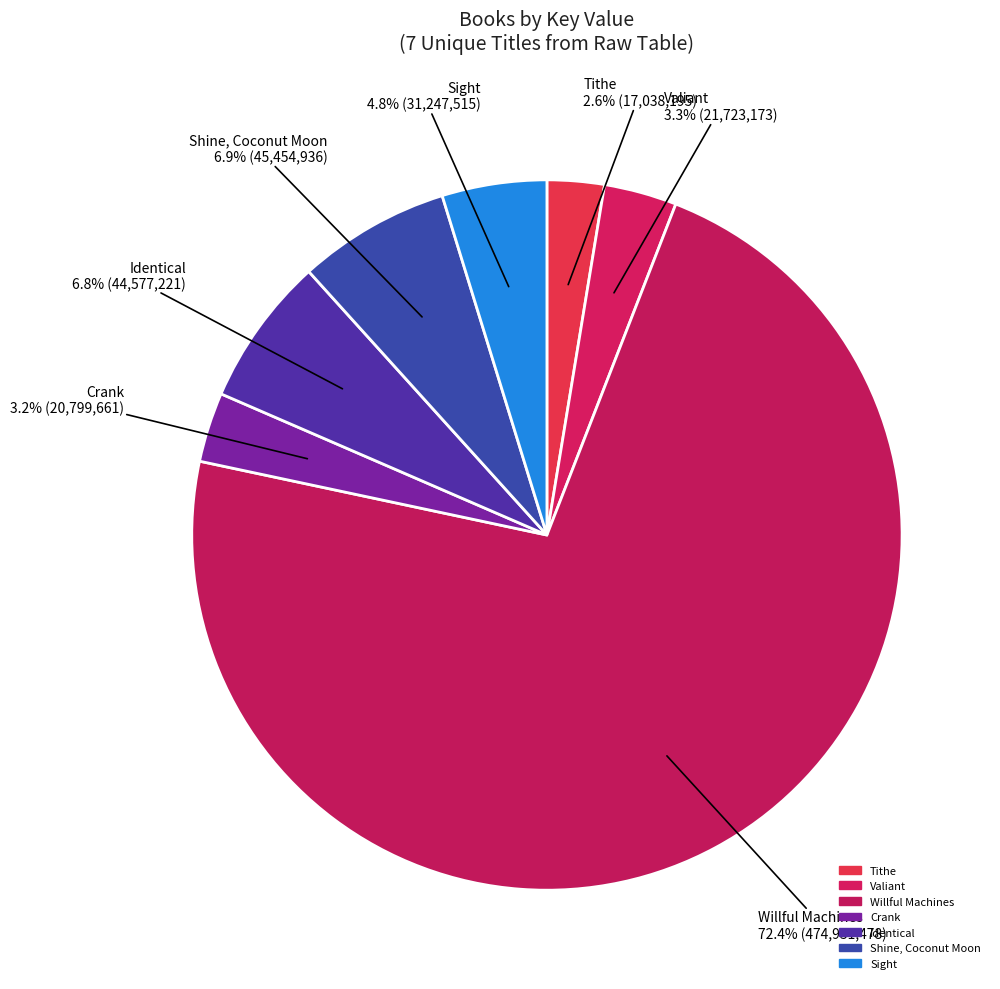

Count the number of slices in the pie.

7